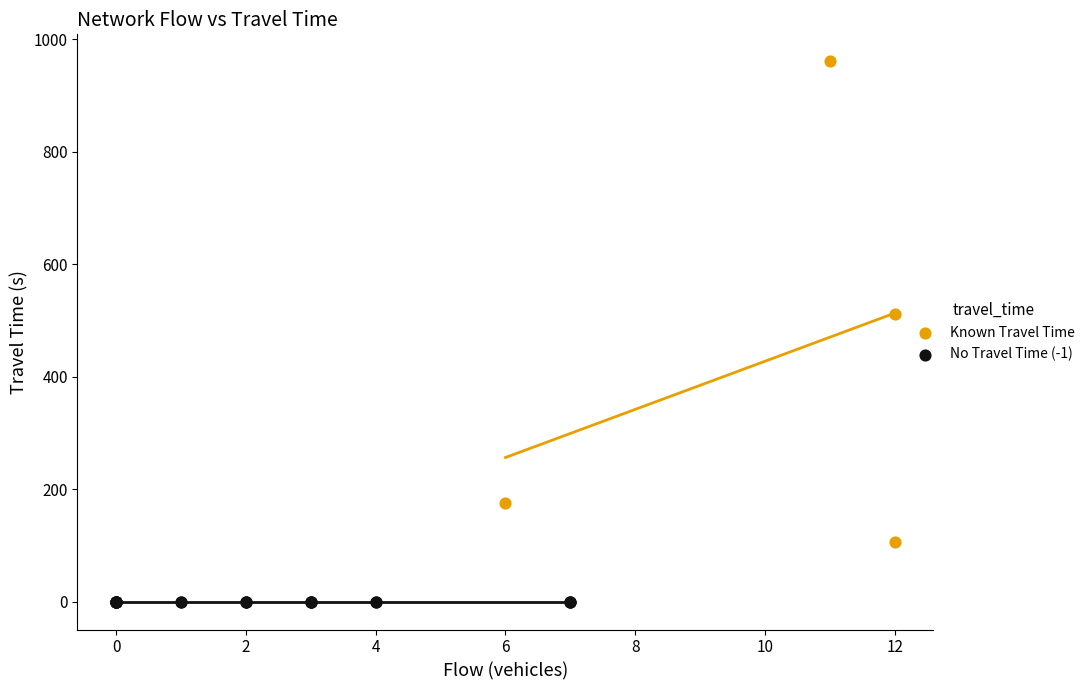

Which series contains the lowest Y value?

No Travel Time (-1)